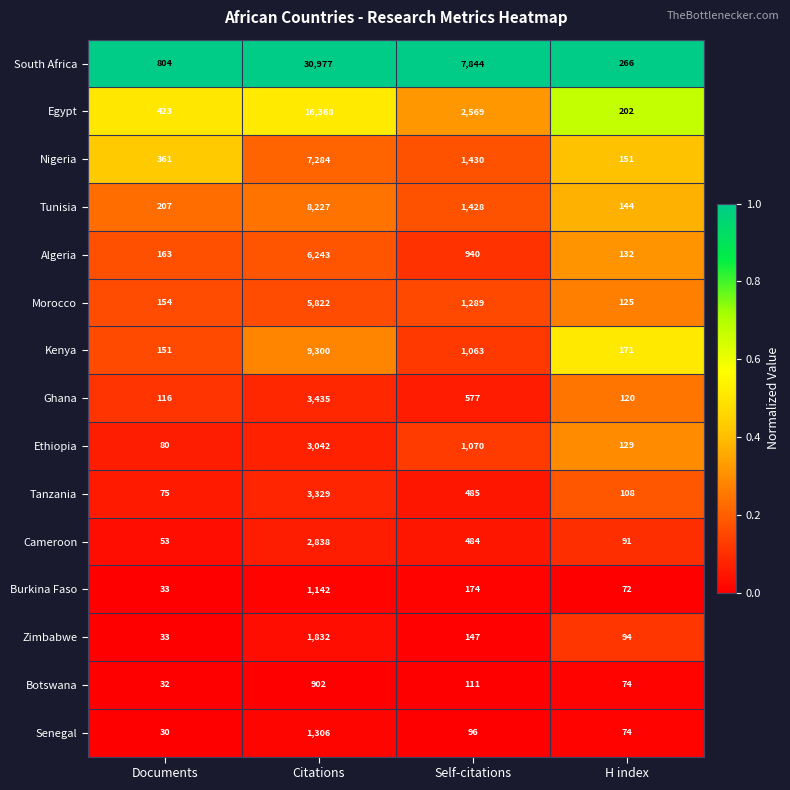

What is the lowest value of the Ethiopia series?

80